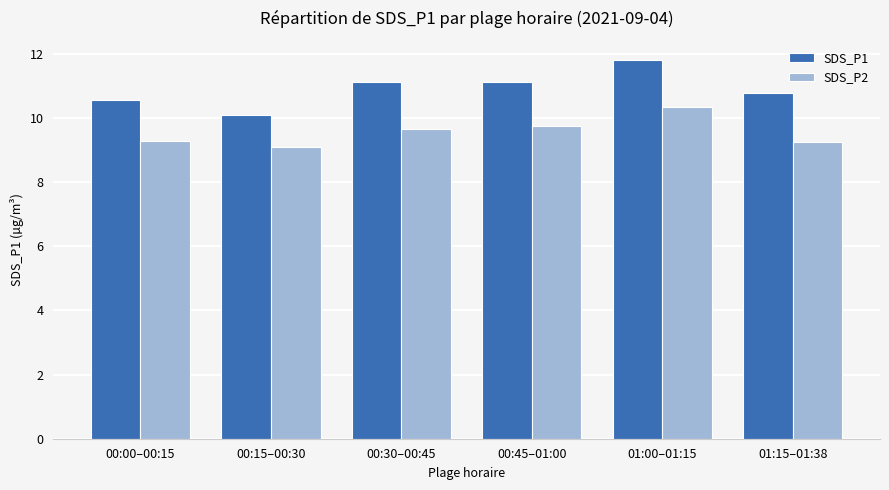

At which label does SDS_P1 reach its peak?

01:00–01:15